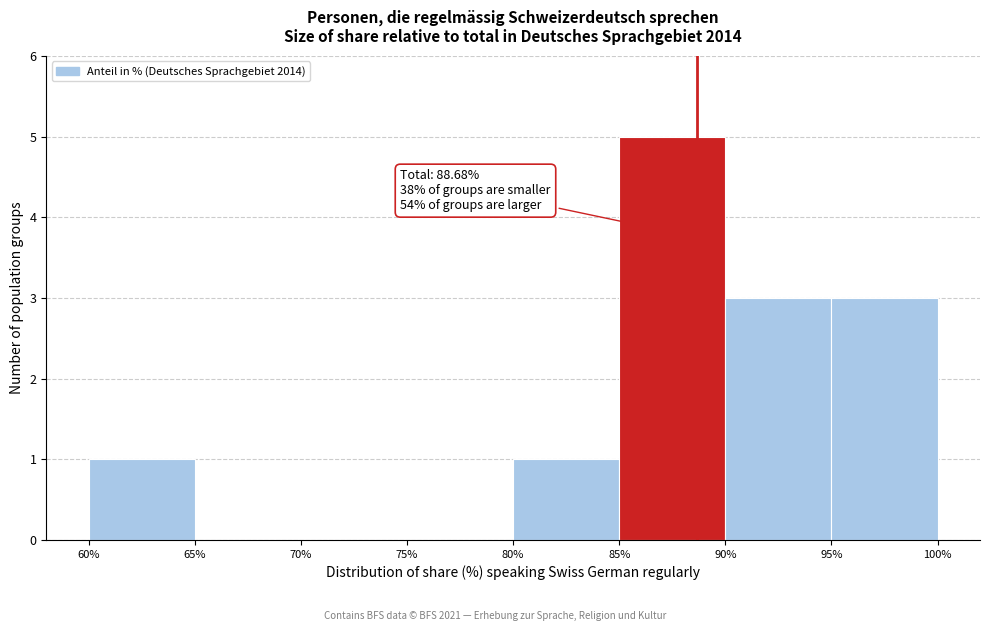

Over which range of the x-axis is the bar tallest?

85% to 90%